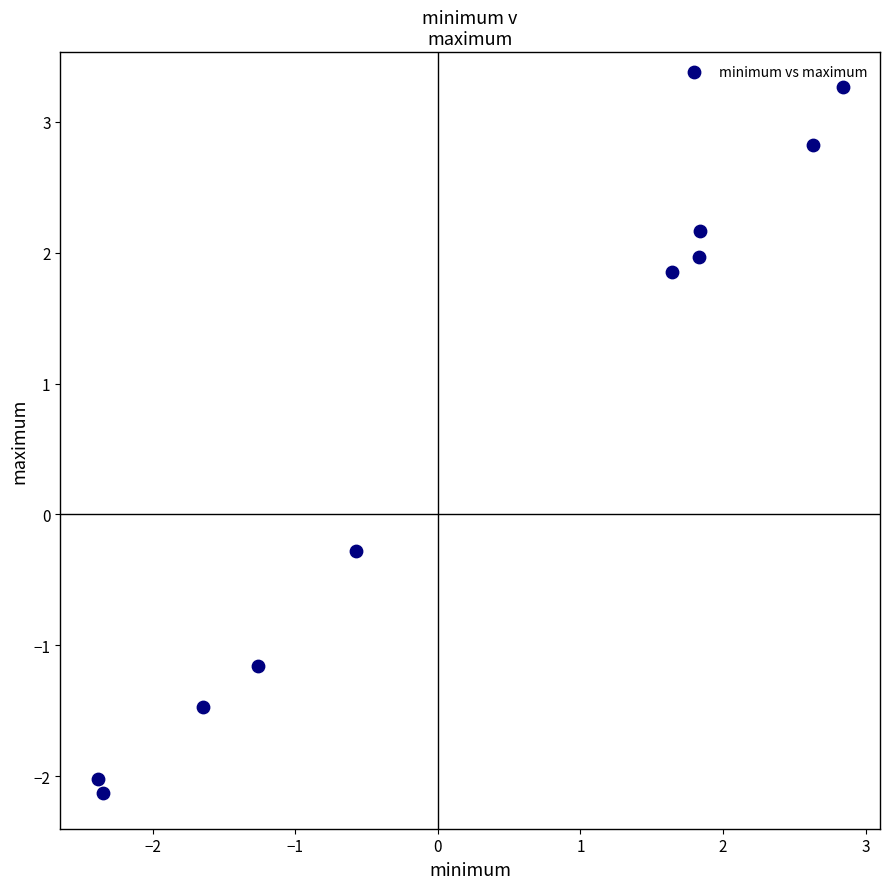

What Y value in the scatter plot is closest to 0?

-0.3